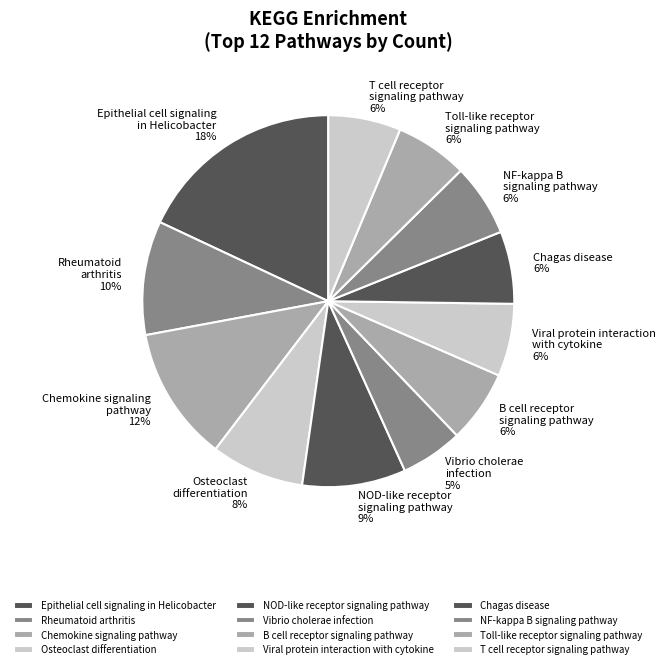

Which slice is the largest?

Epithelial cell signaling in Helicobacter